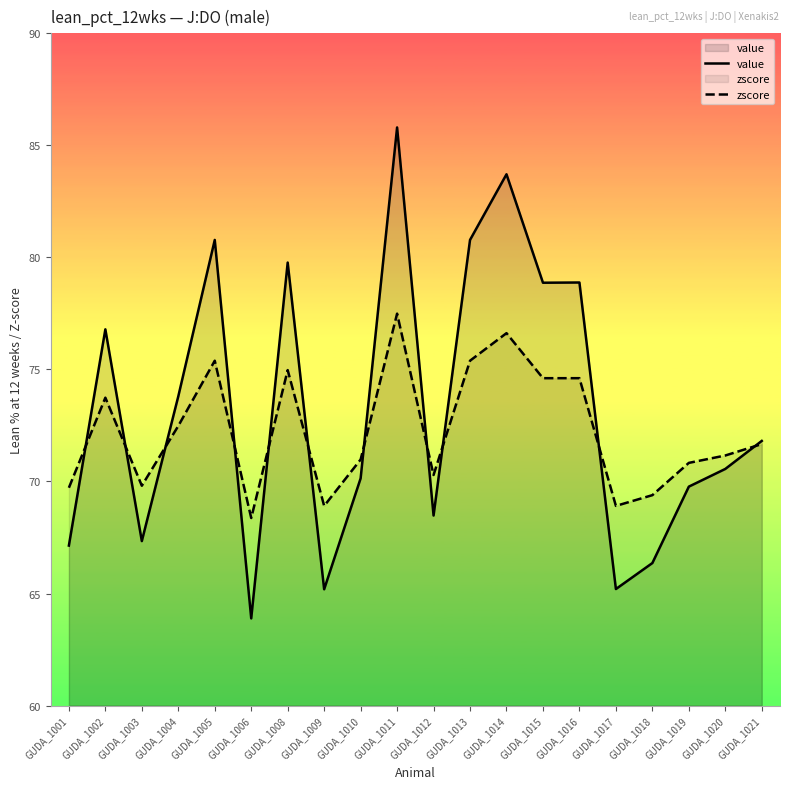

What is the spread (max minus min) of values at GUDA_1003?

2.5